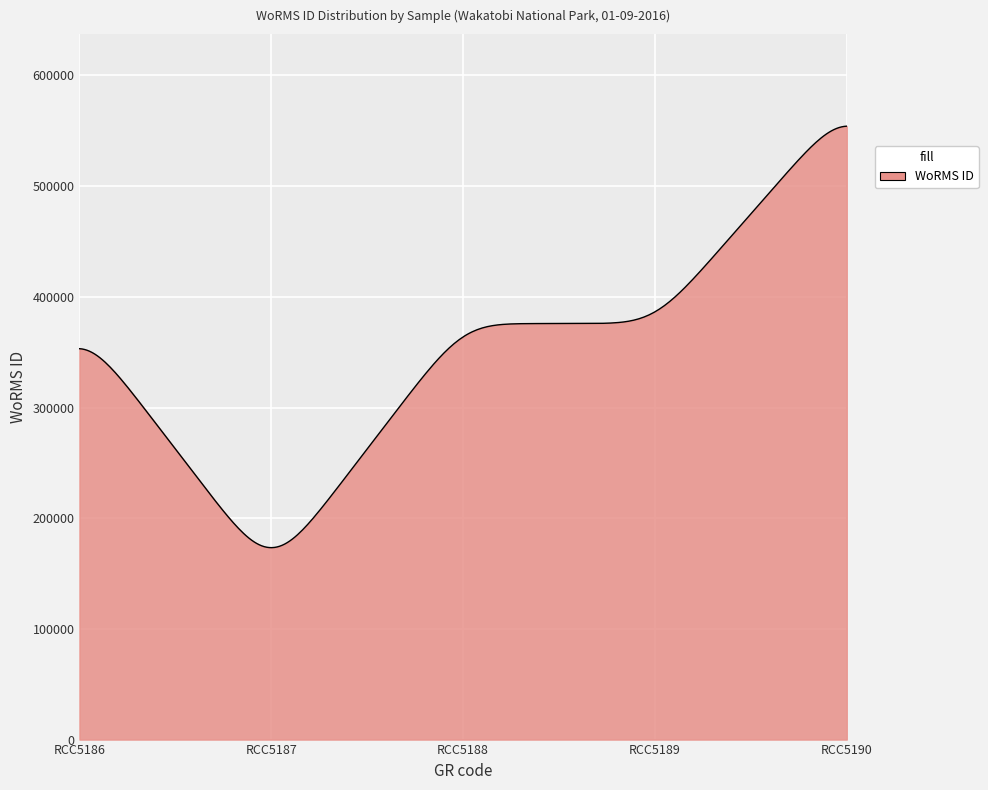

What is the difference between the maximum and minimum values?

380789.9